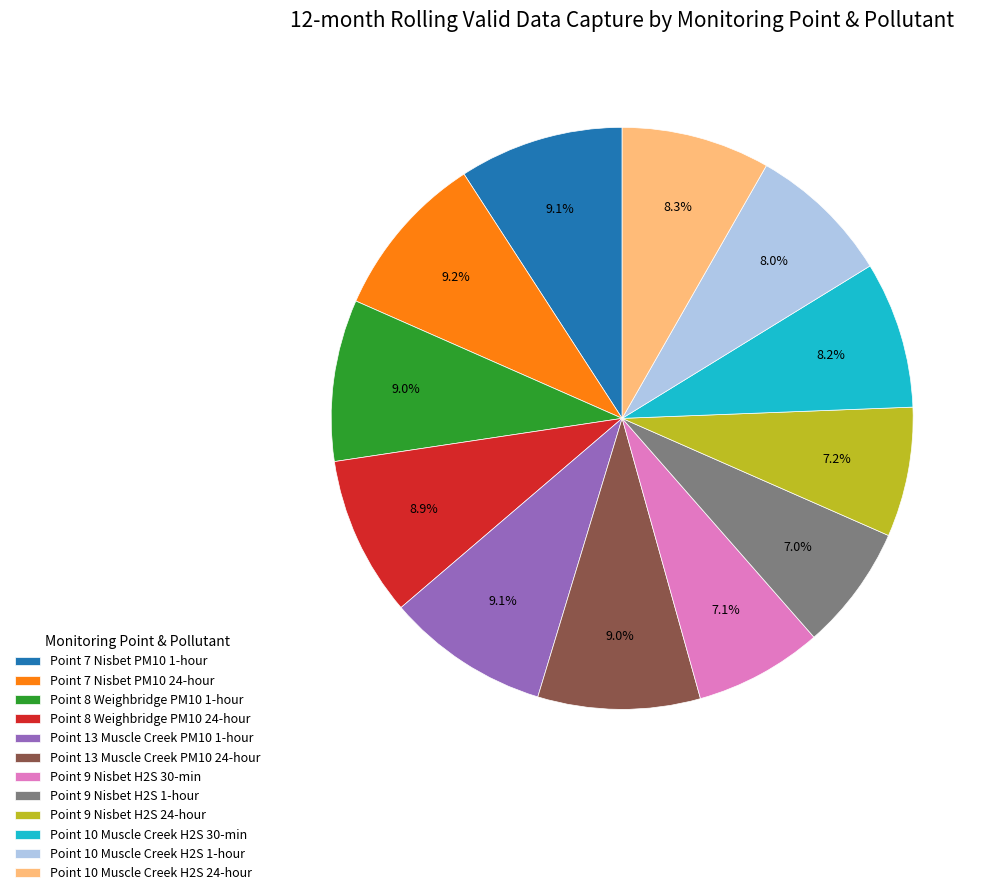

What percentage is the Point 13 Muscle Creek PM10 1-hour slice, to the nearest percent?

9%